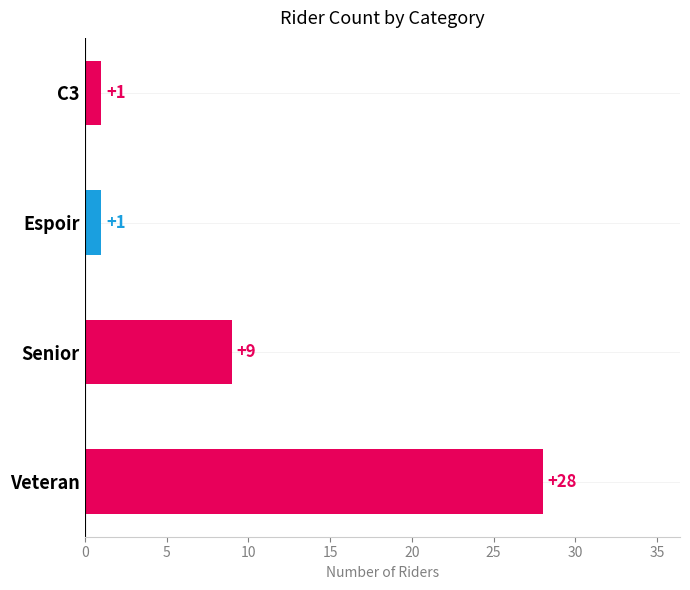

What is the ratio of the value at Espoir to the value at C3?

1.0